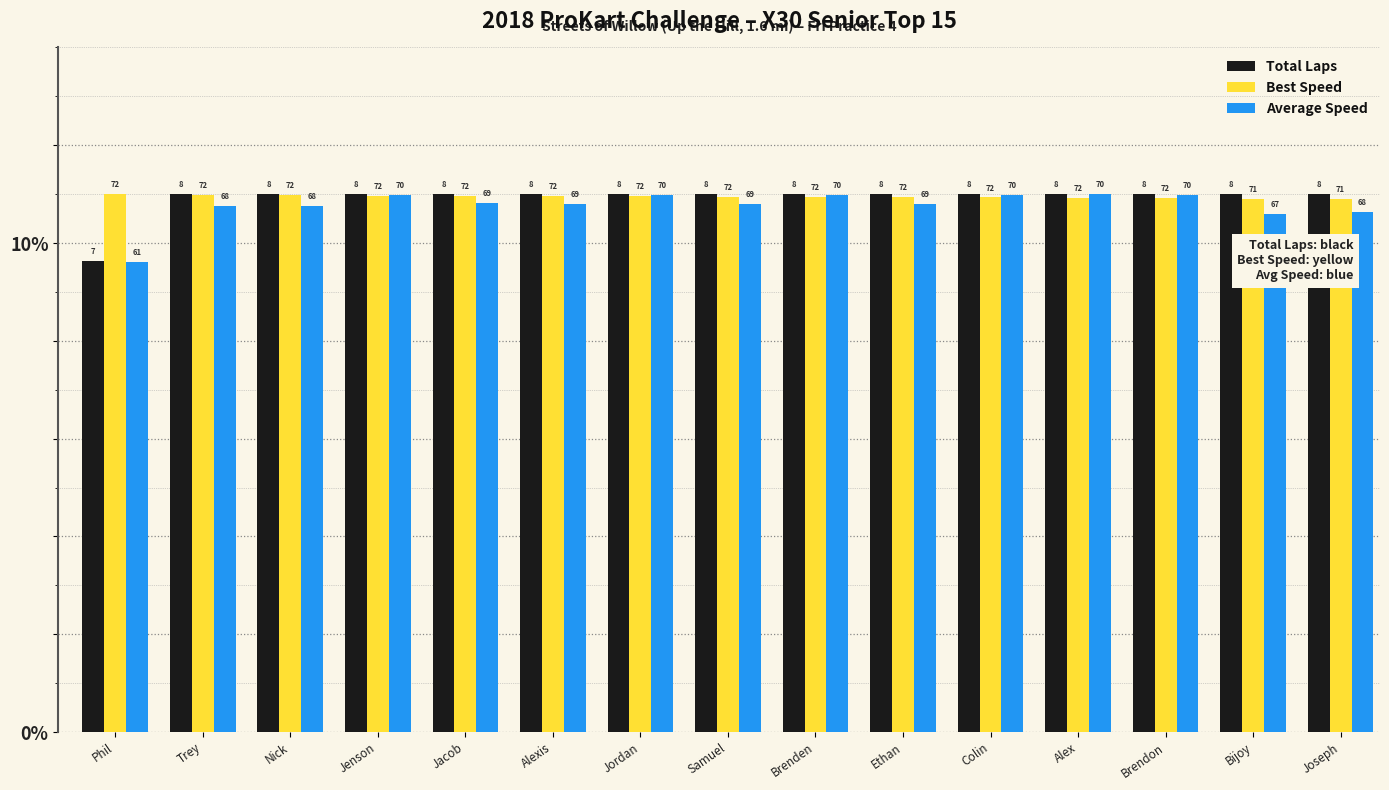

Between Jordan and Brendon, which series saw the biggest shift?

Best Speed